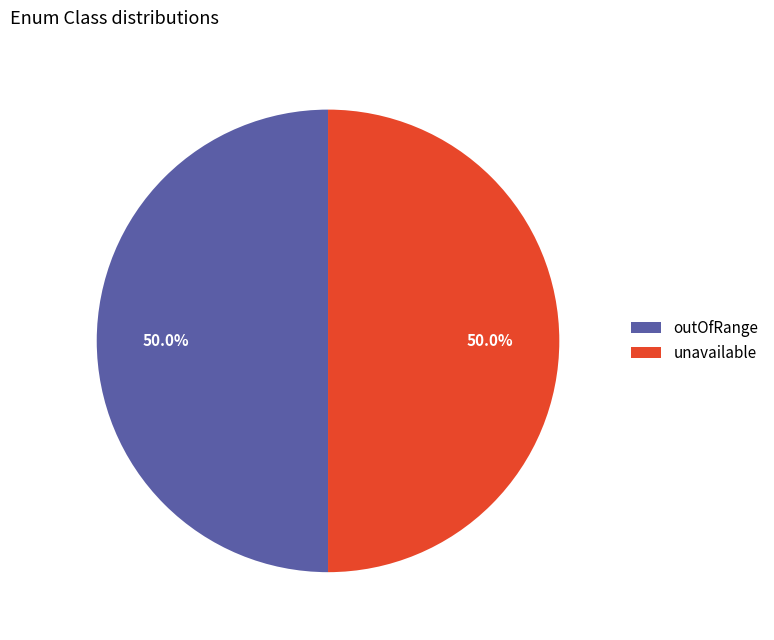

Combined, do outOfRange and unavailable account for over 50%?

Yes